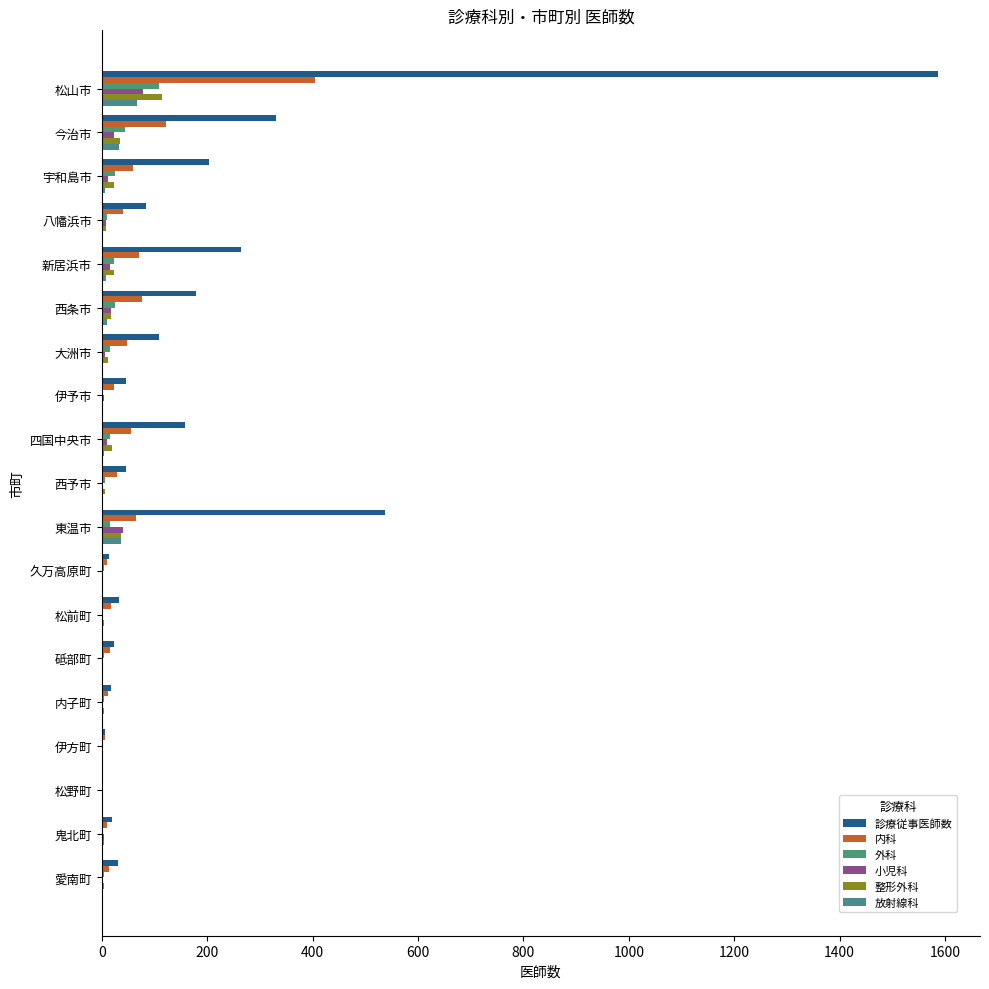

Rank the series by their maximum value, from highest to lowest.

診療従事医師数, 内科, 整形外科, 外科, 小児科, 放射線科